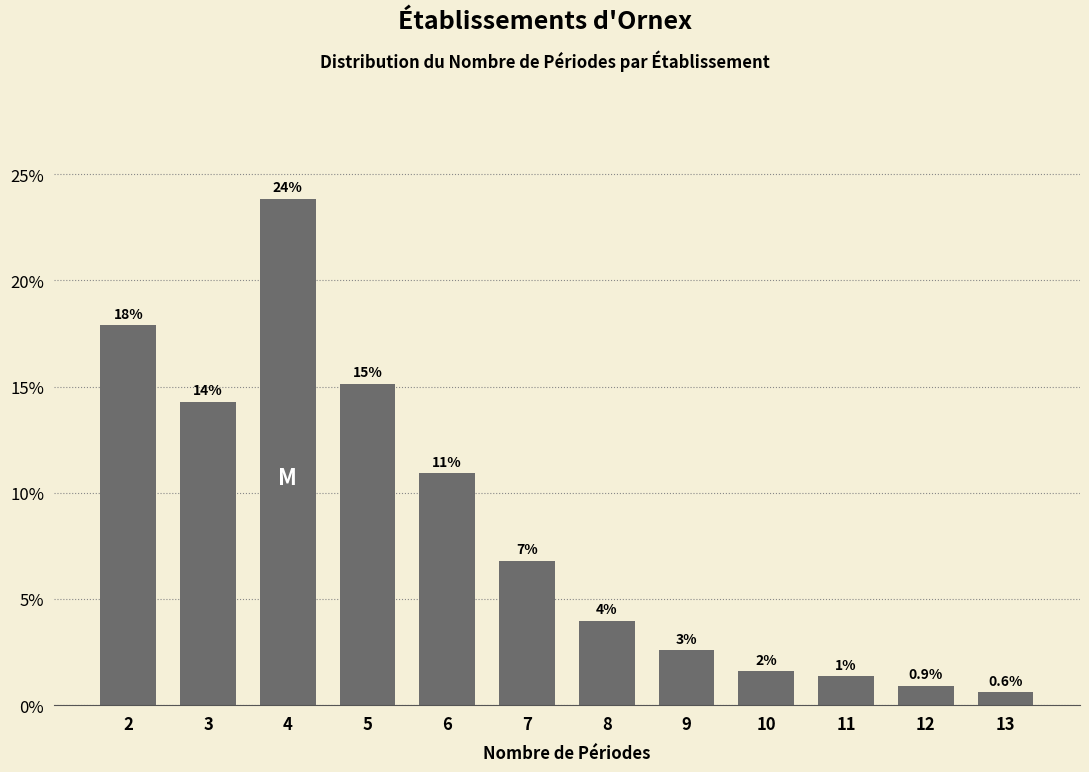

Does the chart contain any negative values?

No